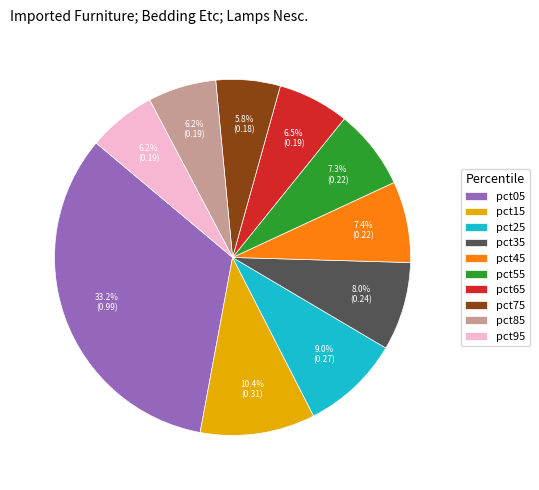

Which slice is the largest?

pct05